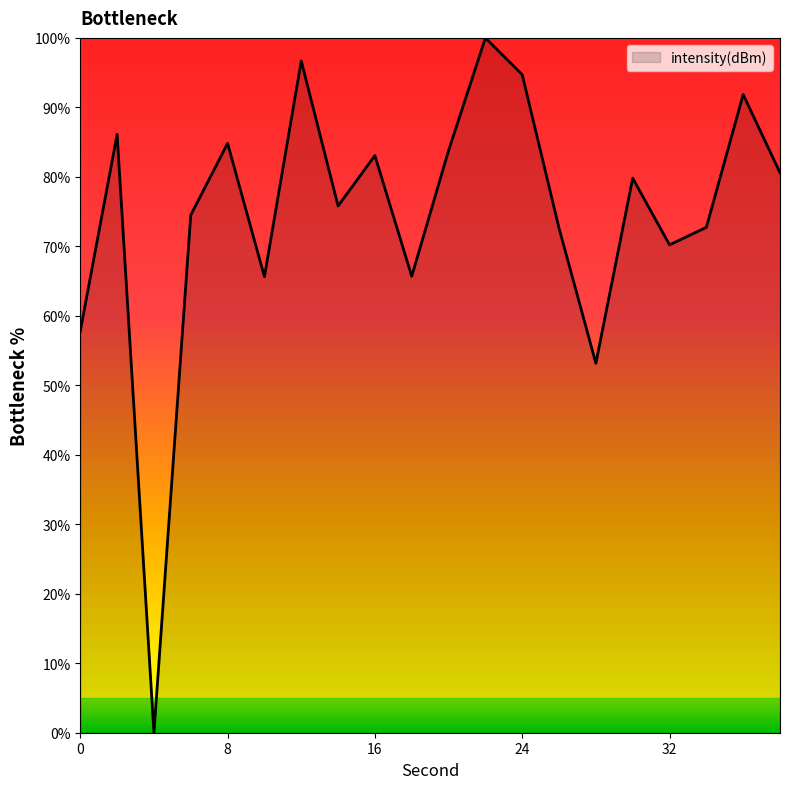

What is the greatest value displayed?

100.0